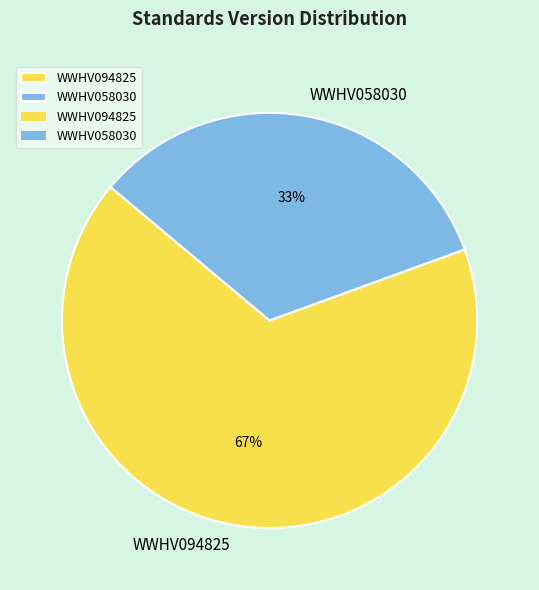

The WWHV094825 slice represents 67% of the pie. True or false?

True